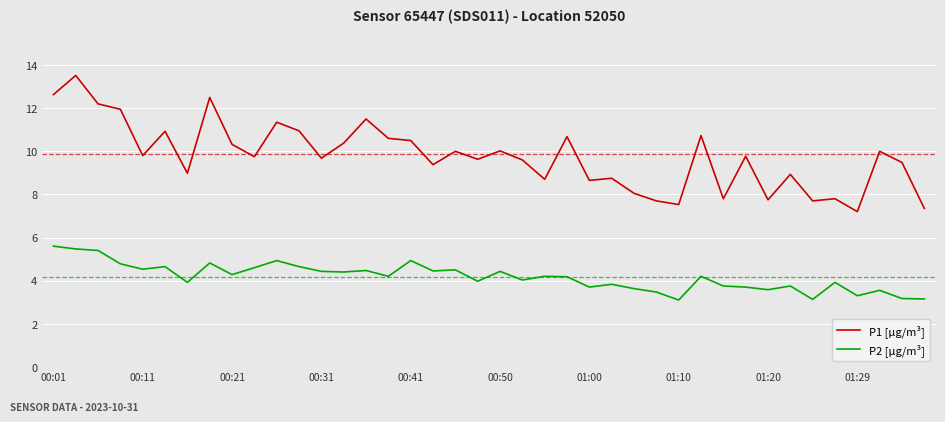

How many lines are shown in the chart?

2